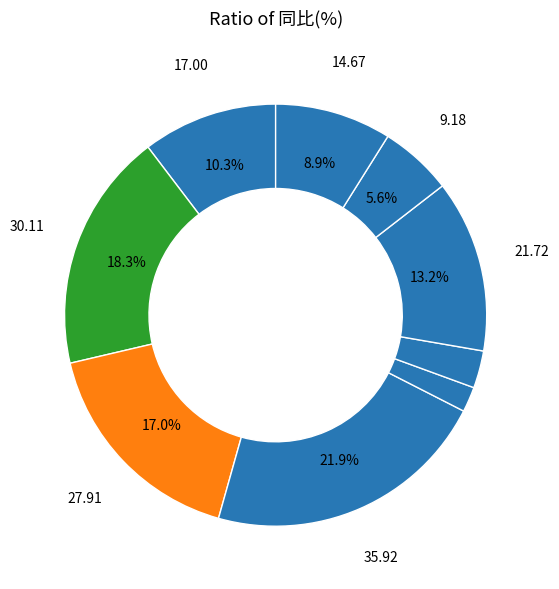

How many segments does this pie chart have?

9